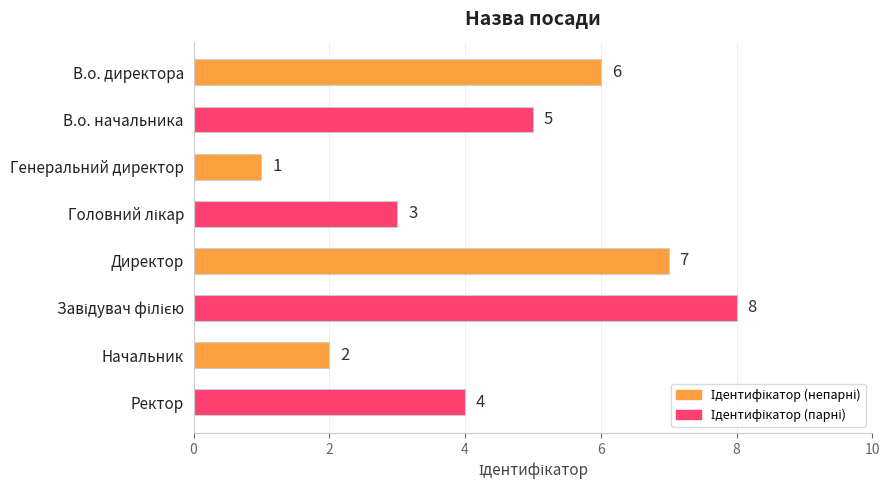

How many bars are there in total?

8